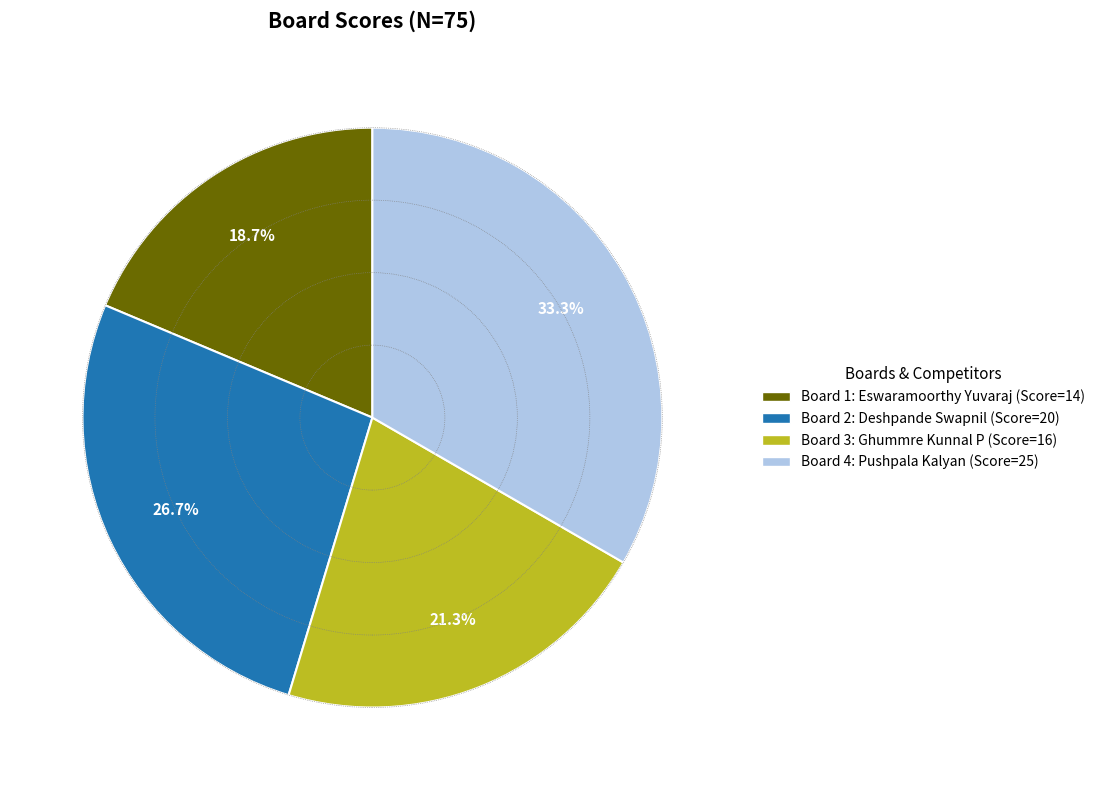

Does Board 2 represent more than half of the total?

No